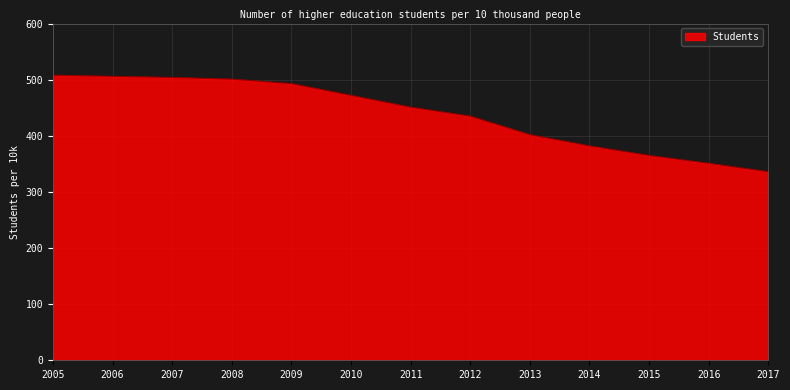

The chart shows a value of 506 at 2006. True or false?

True